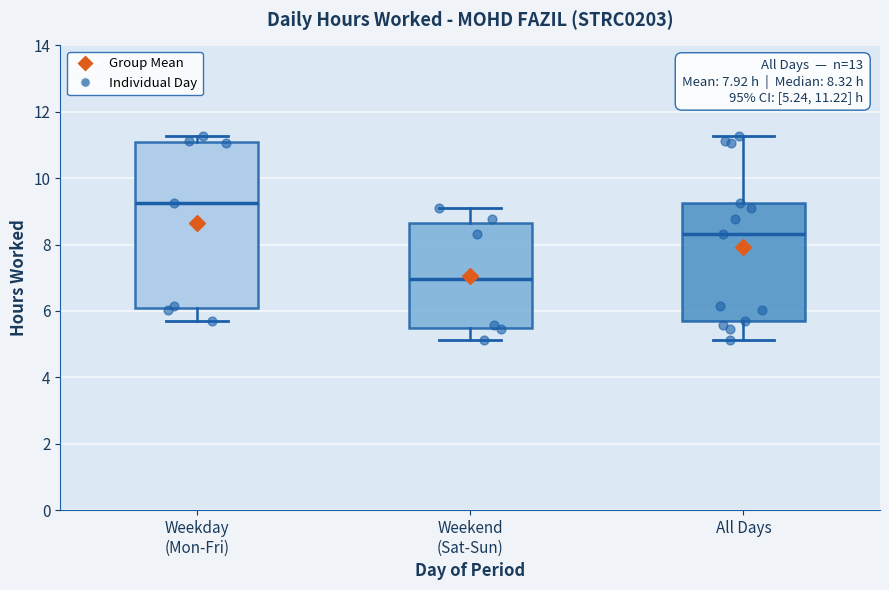

Which box has the lowest median line?

Weekend (Sat-Sun)